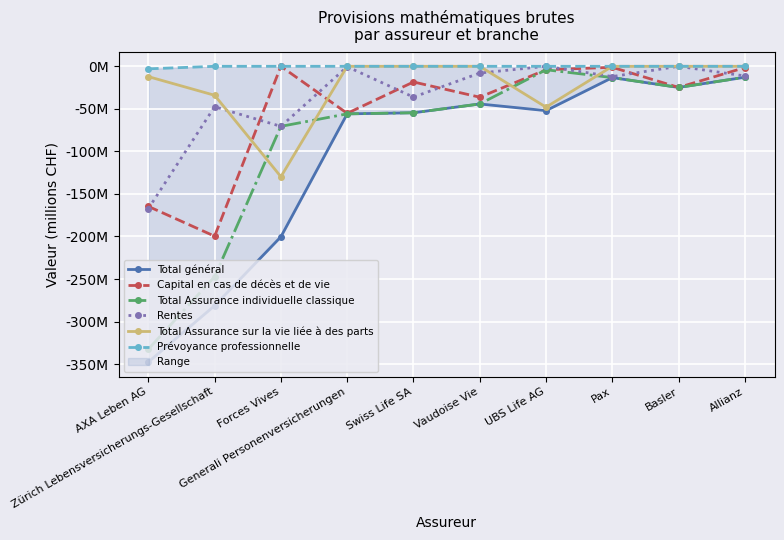

How many values in the Total Assurance individuelle classique series exceed -44?

4